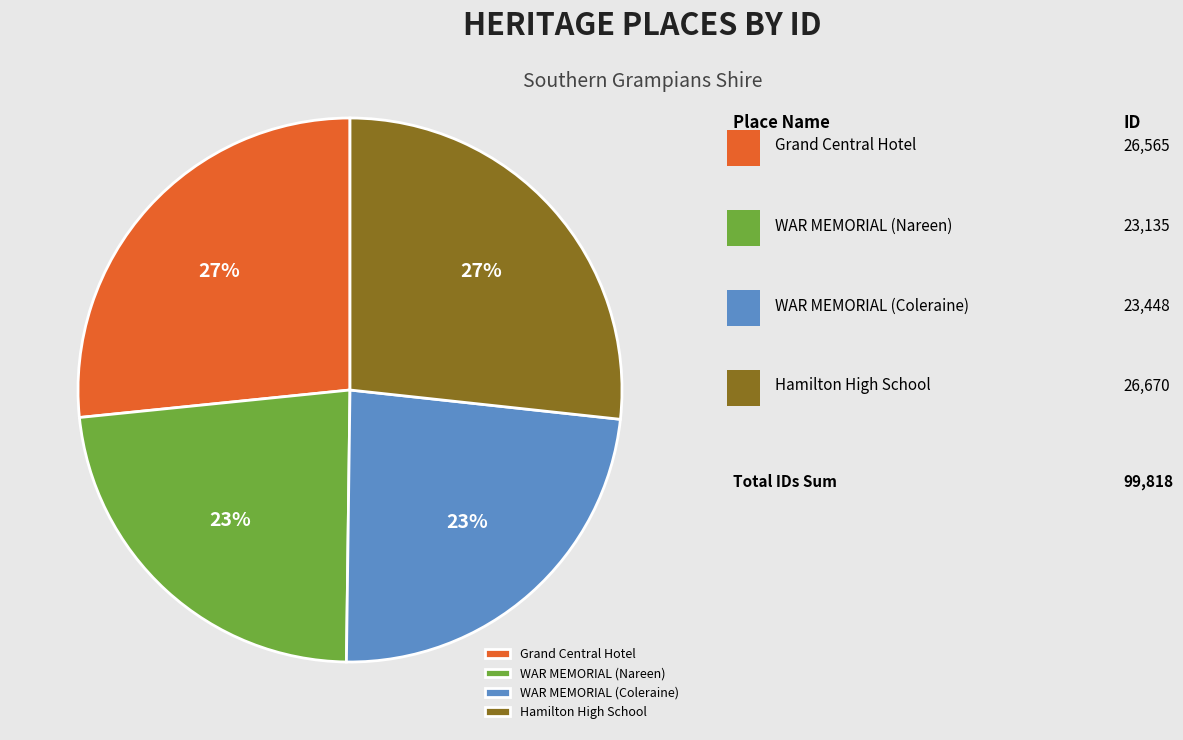

To the nearest percent, what percentage of the pie is WAR MEMORIAL (Coleraine)?

23%